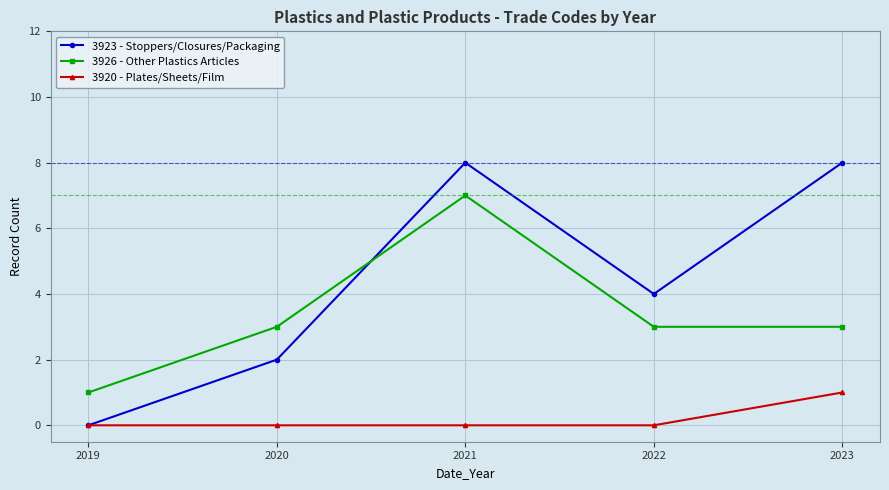

Where do 3923 - Stoppers/Closures/Packaging and 3926 - Other Plastics Articles first cross each other?

2020 and 2021